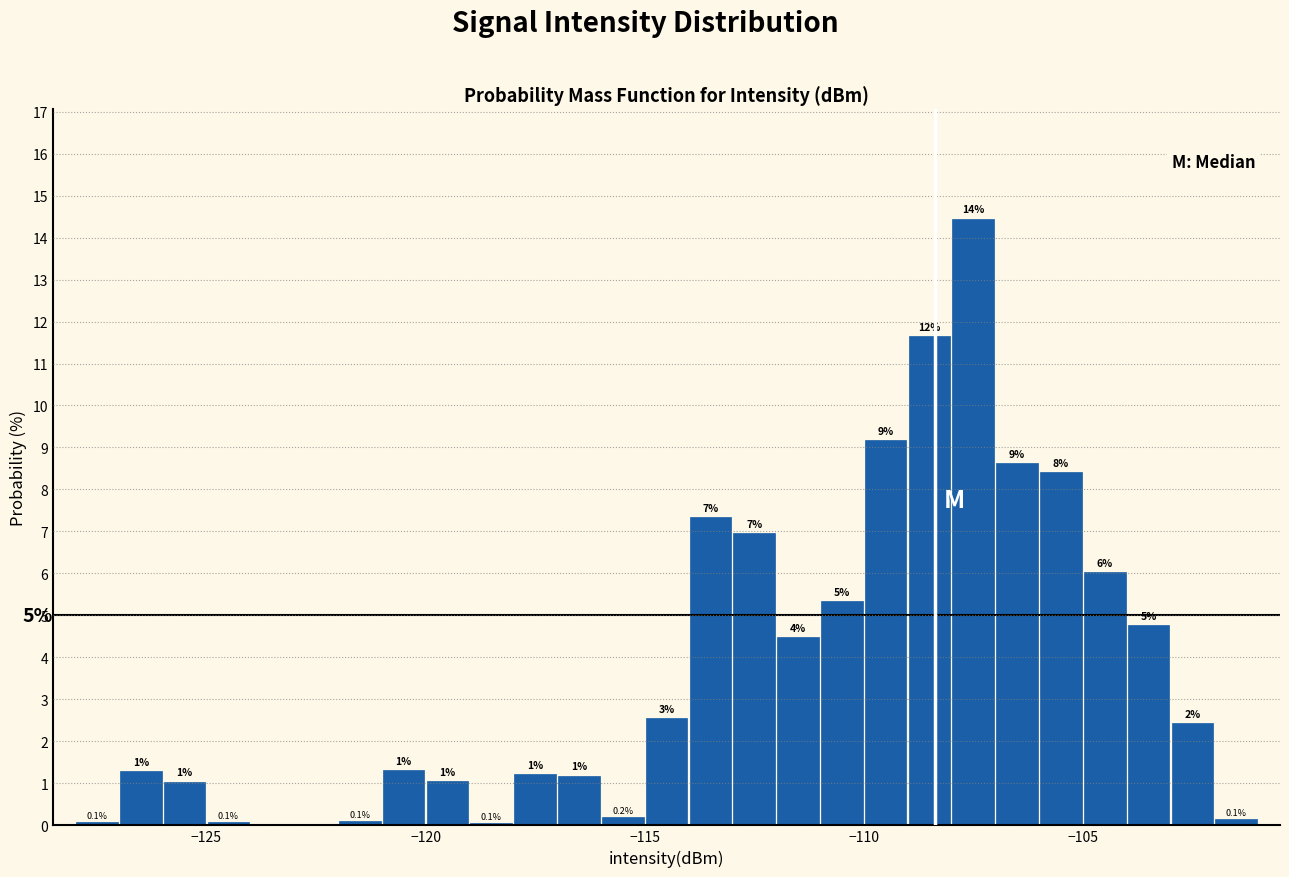

Around what value on the x-axis is the tallest bar? Give the approximate position of its centre, as read against the axis.

-107.5